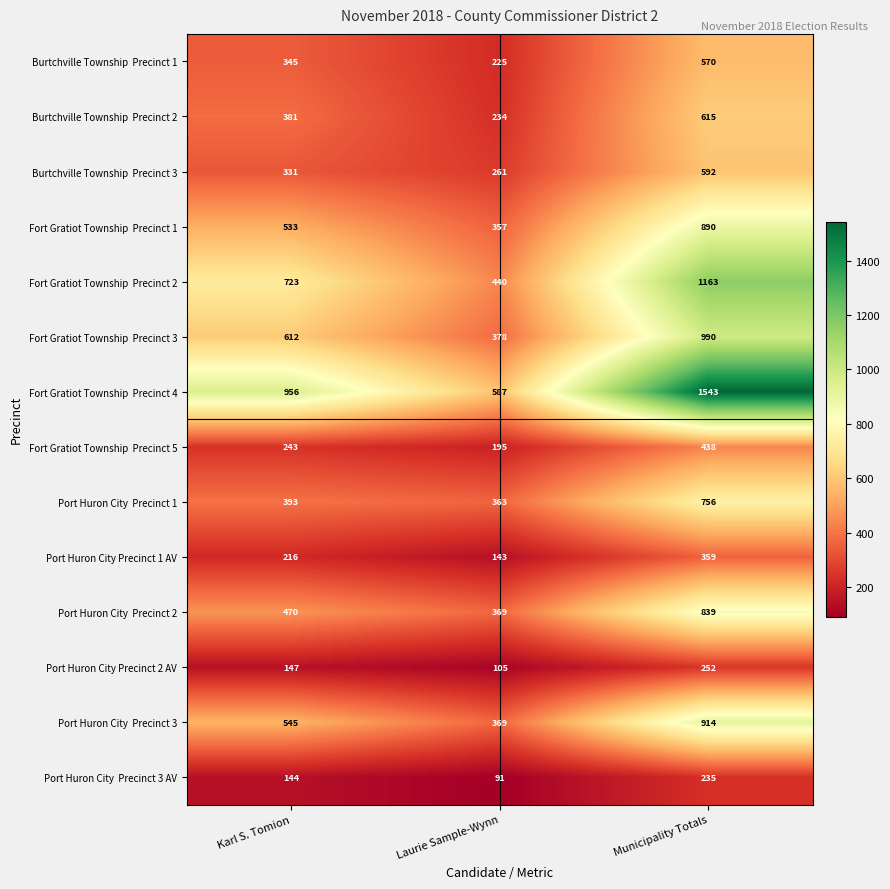

At which category is the sum across all series the highest?

Municipality Totals